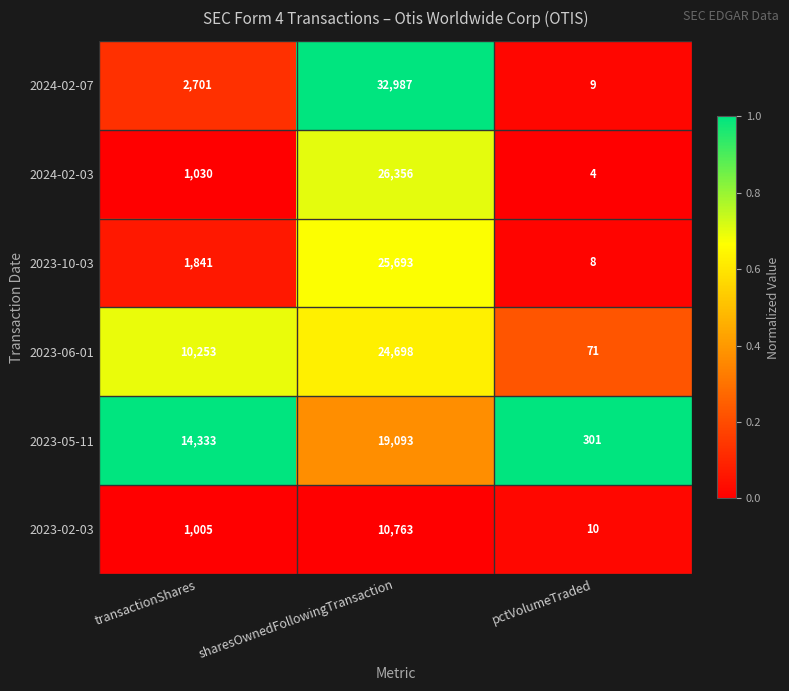

Which series changed the most between transactionShares and pctVolumeTraded?

2023-05-11